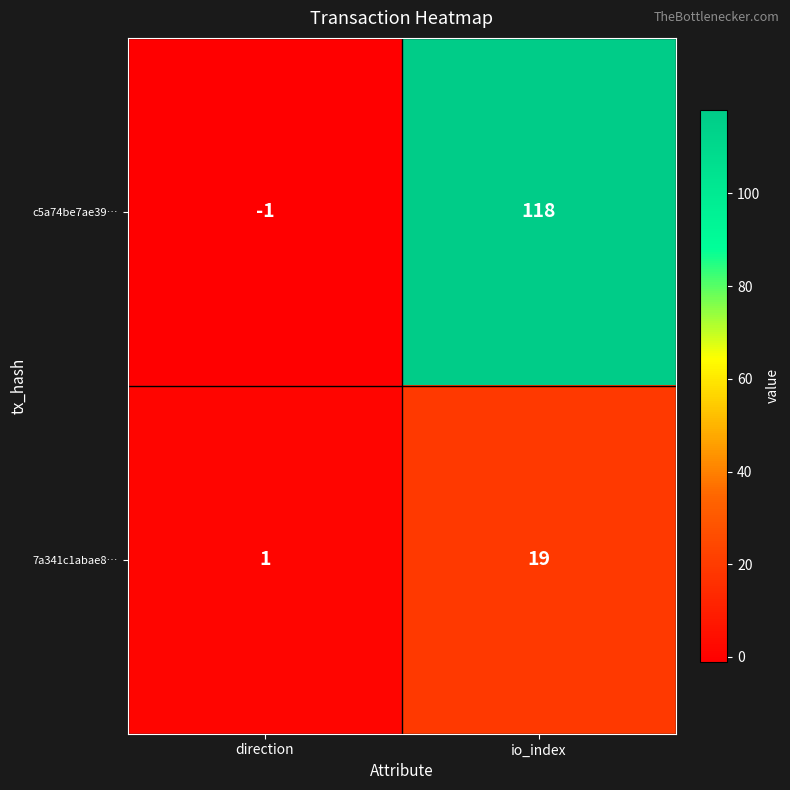

What is the sum of all c5a74be7ae39… values?

117